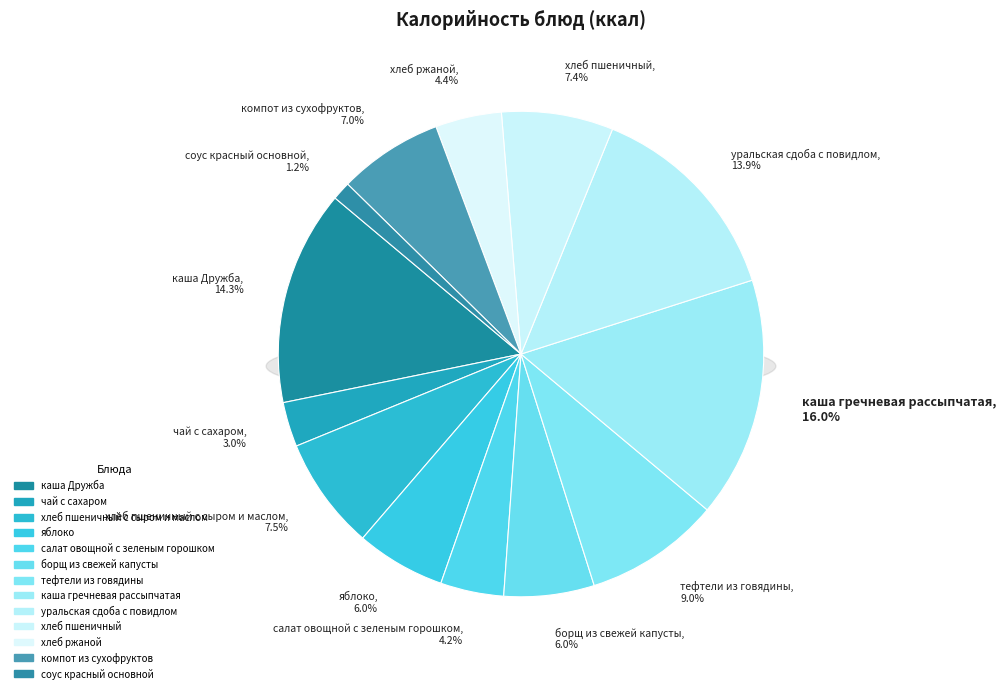

To the nearest percent, what is the difference between the чай с сахаром and каша Дружба slice percentages?

11%